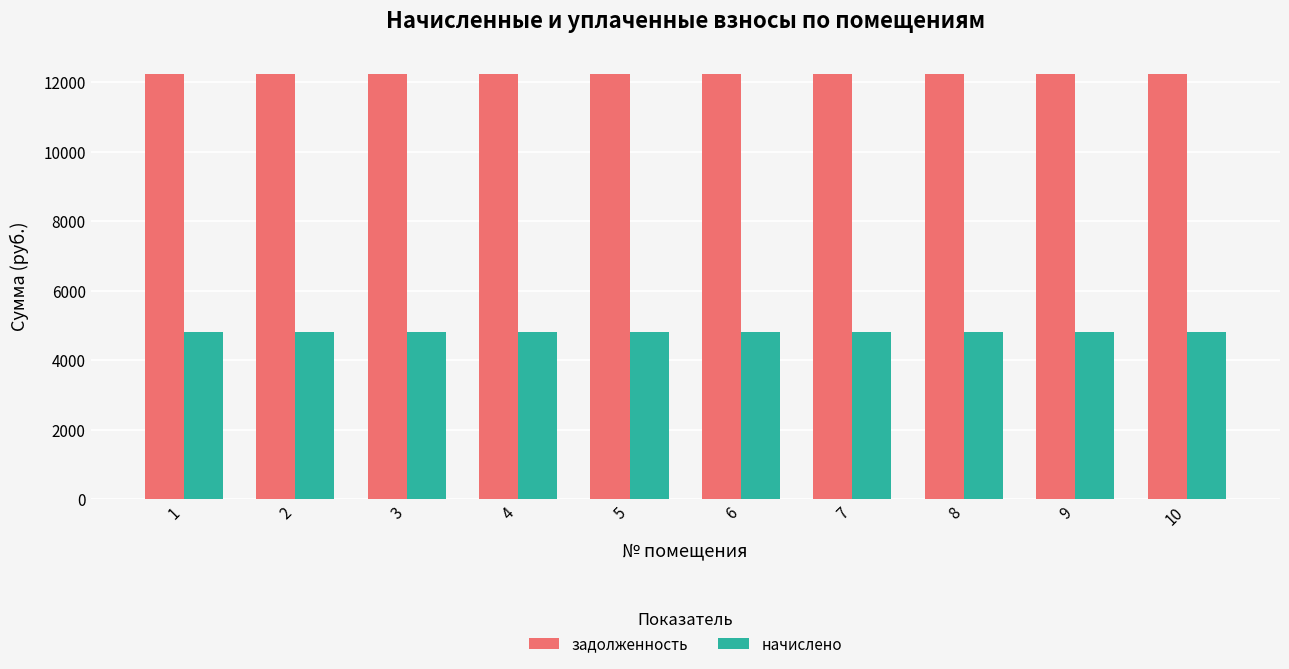

True or false: задолженность has a value of 17613.2 at 9.

False